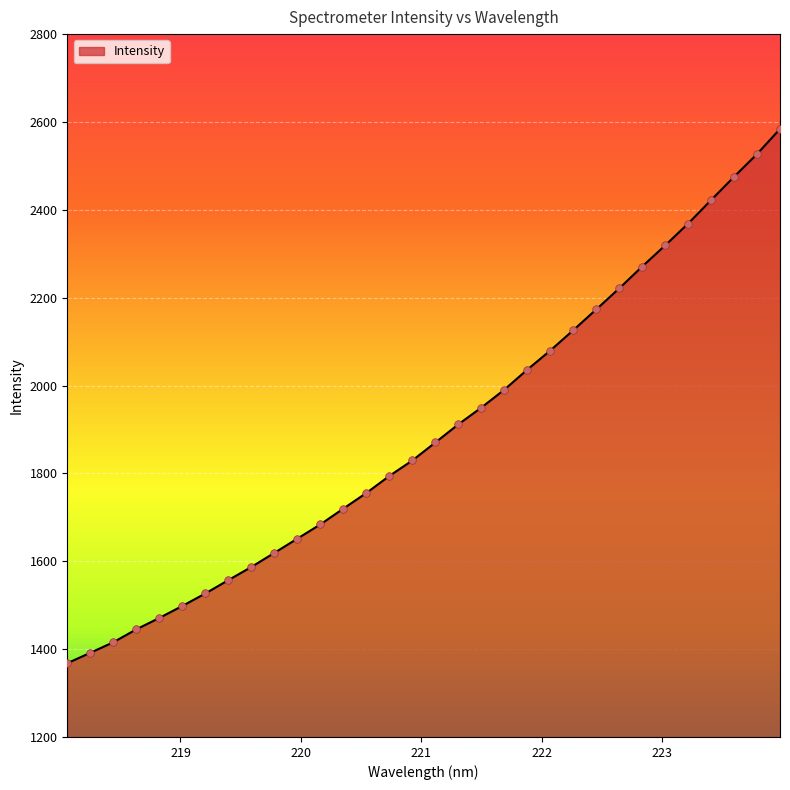

What is the minimum value shown in the chart?

1367.9